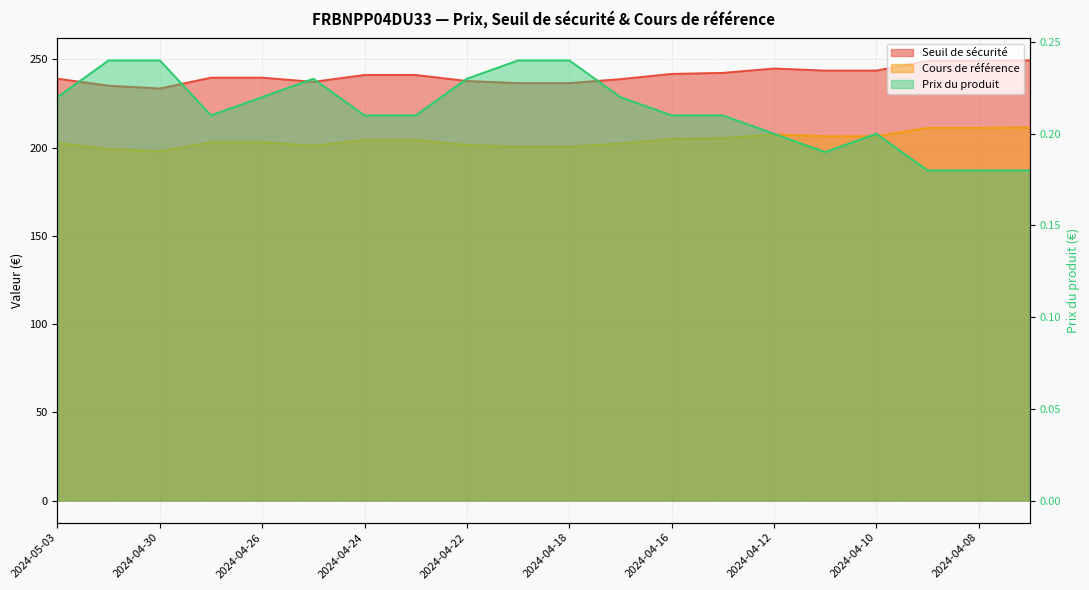

What is the difference between the highest and lowest values at 2024-04-08?

249.0